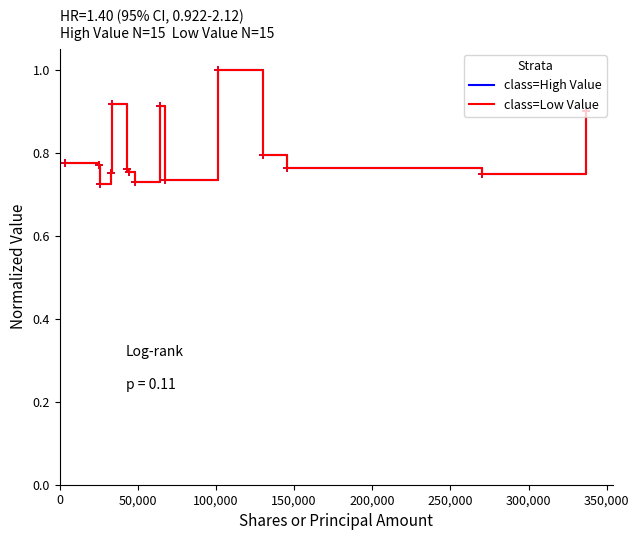

Count the class=High Value values in the range 0 to 1.

15